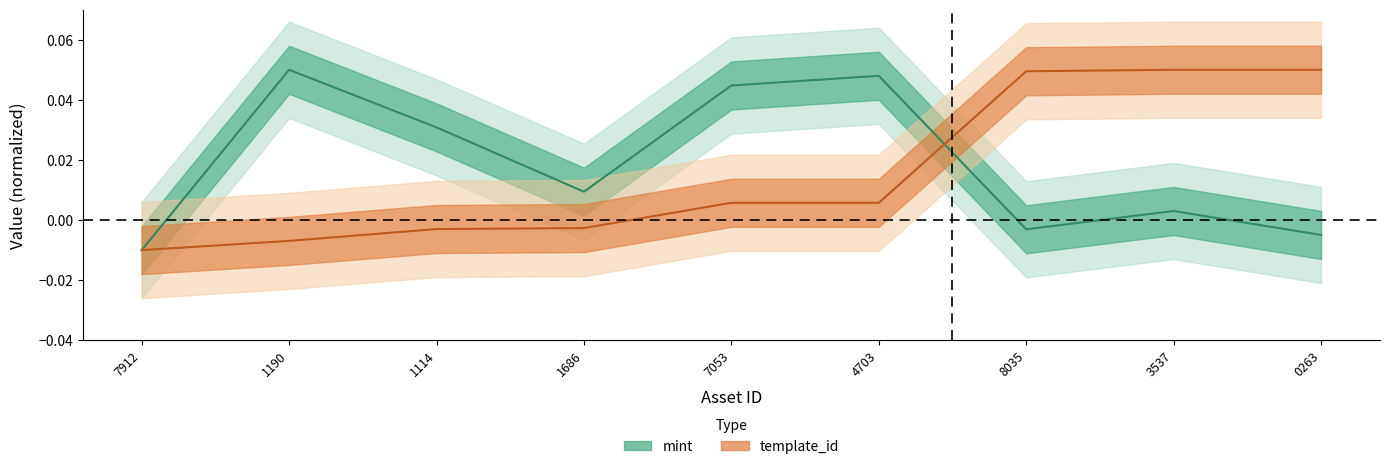

Which series has the largest total across all categories?

mint